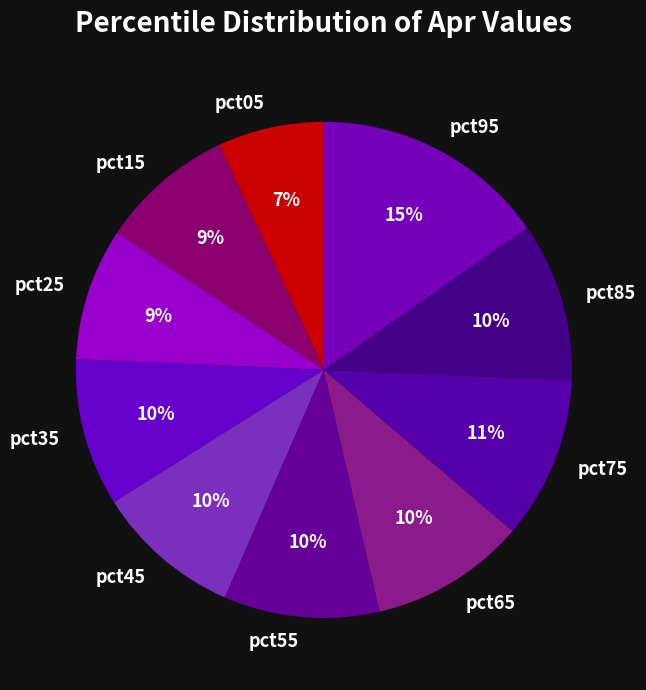

What is the smallest slice in the pie chart?

pct05